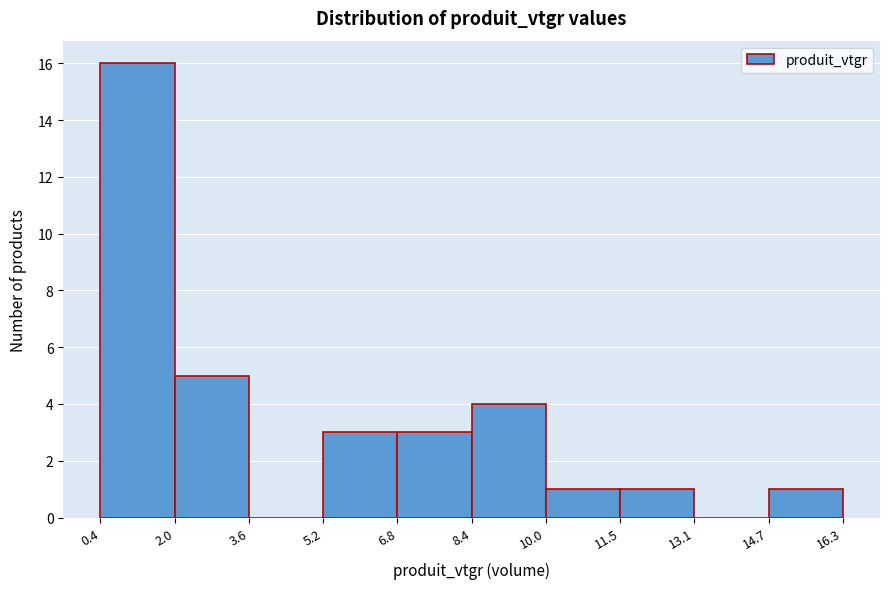

How tall is the bar that spans 10.0 to 11.5 on the x-axis? The values are not printed on the chart, so give them approximately, as read against the axis.

1